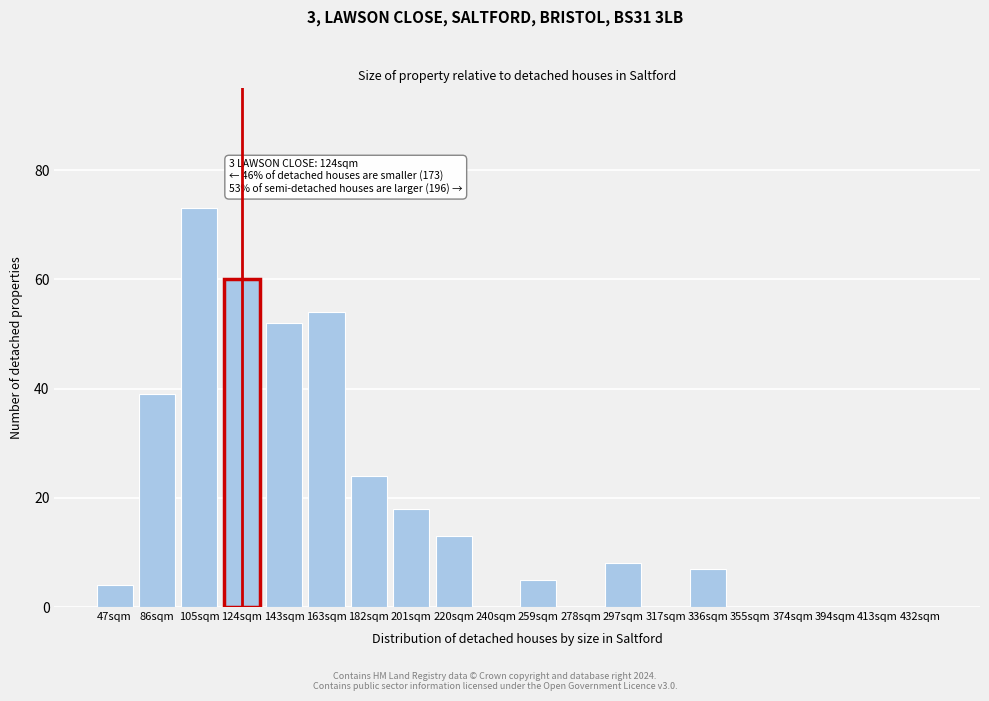

Reading left to right, list all the values displayed in this chart.

47sqm=4	86sqm=39	105sqm=73	124sqm=60	143sqm=52	163sqm=54	182sqm=24	201sqm=18	220sqm=13	240sqm=0	259sqm=5	278sqm=0	297sqm=8	317sqm=0	336sqm=7	355sqm=0	374sqm=0	394sqm=0	413sqm=0	432sqm=0